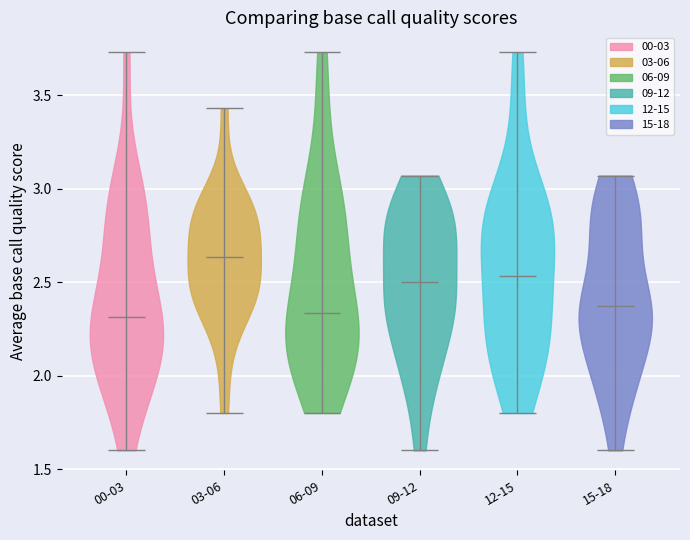

Reading left to right, read every violin against the y-axis: where its median line is, and the lowest and highest points it reaches. The values are not printed on the chart, so give them approximately, as read against the axis.

00-03: median line 2.30, lowest point 1.60, highest point 3.75
03-06: median line 2.65, lowest point 1.80, highest point 3.45
06-09: median line 2.35, lowest point 1.80, highest point 3.75
09-12: median line 2.50, lowest point 1.60, highest point 3.05
12-15: median line 2.55, lowest point 1.80, highest point 3.75
15-18: median line 2.35, lowest point 1.60, highest point 3.05